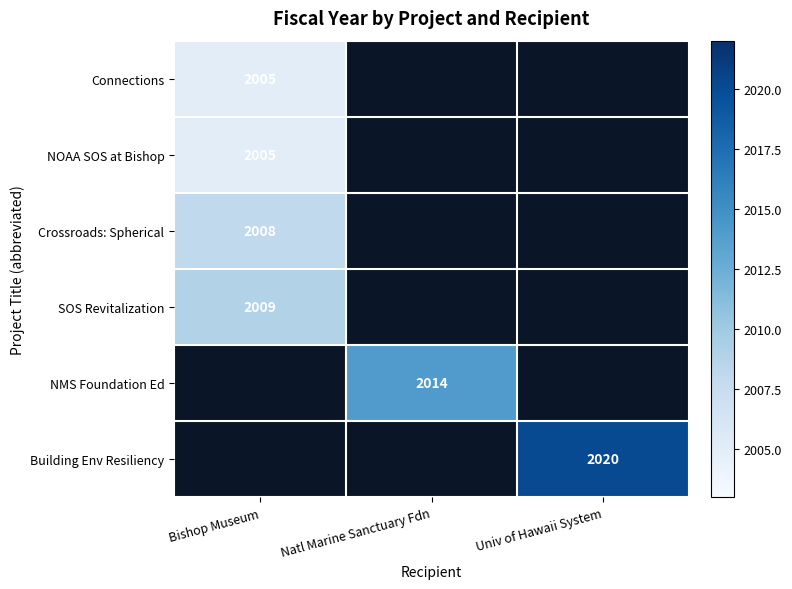

True or false: Building Env Resiliency has a value of 3359 at Univ of Hawaii System.

False